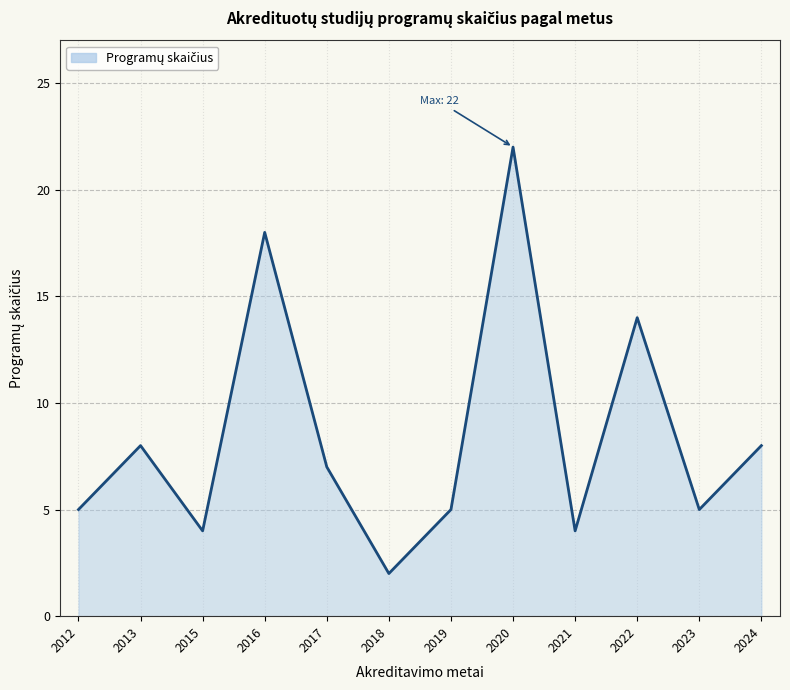

True or false: there are more than 0 points higher than both neighbors.

True